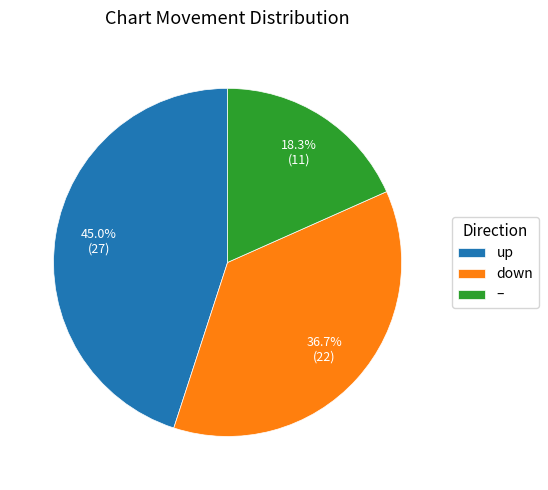

Approximately how many times larger is the value at – compared to down?

0.5